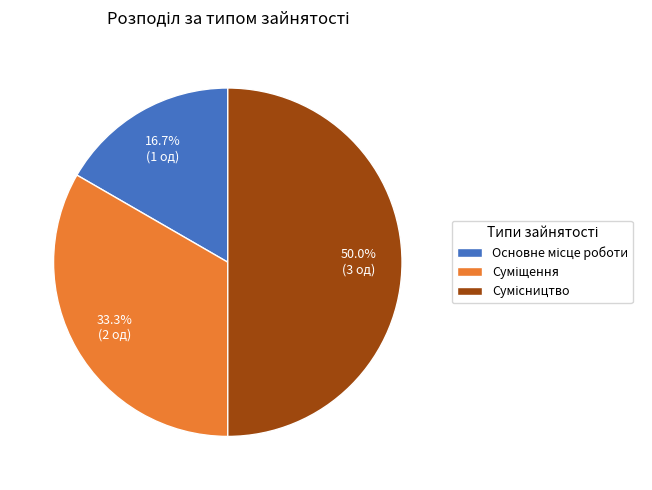

Count the number of slices in the pie.

3